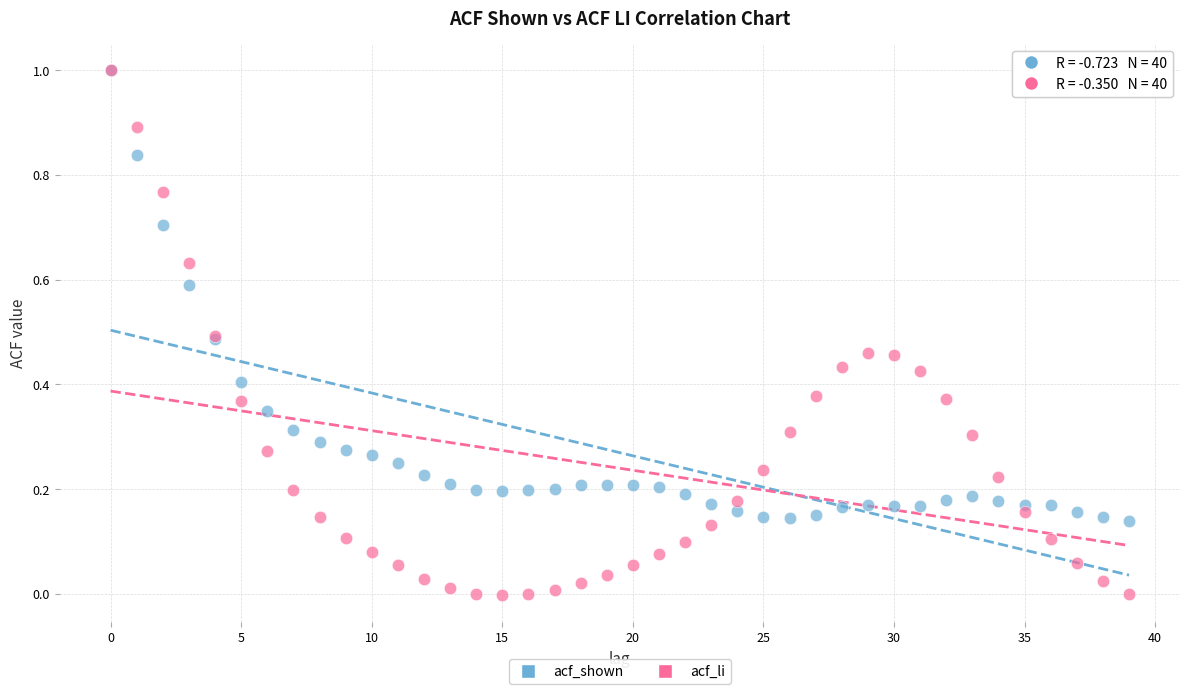

What are all the series names shown in the legend?

acf_shown, acf_li